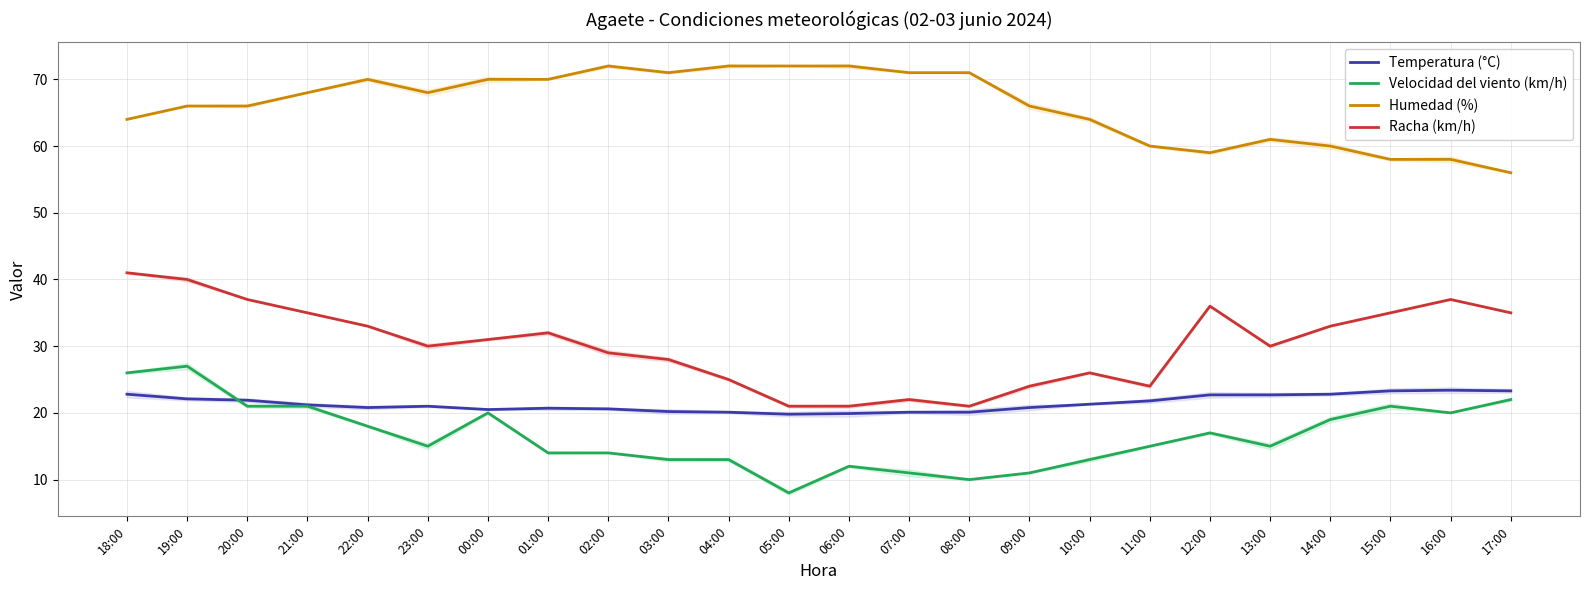

What are all the series names shown in the legend?

Temperatura (°C), Velocidad del viento (km/h), Humedad (%), Racha (km/h)